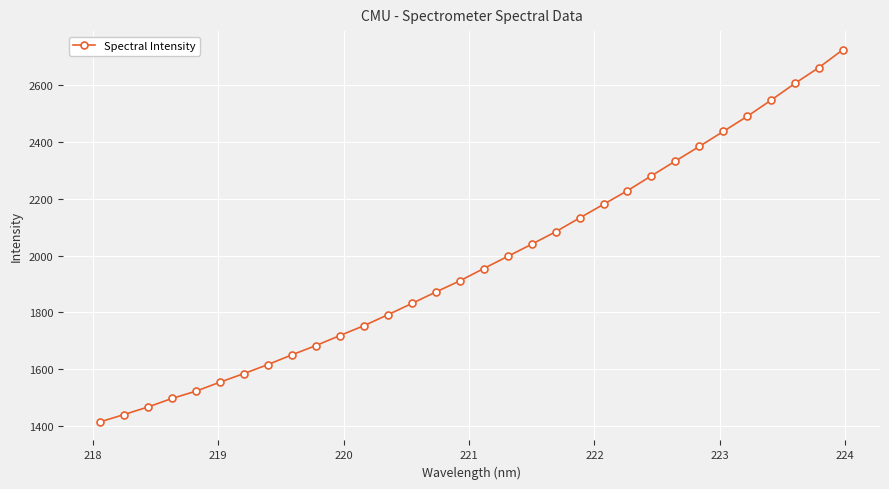

What is the average value?

1980.7